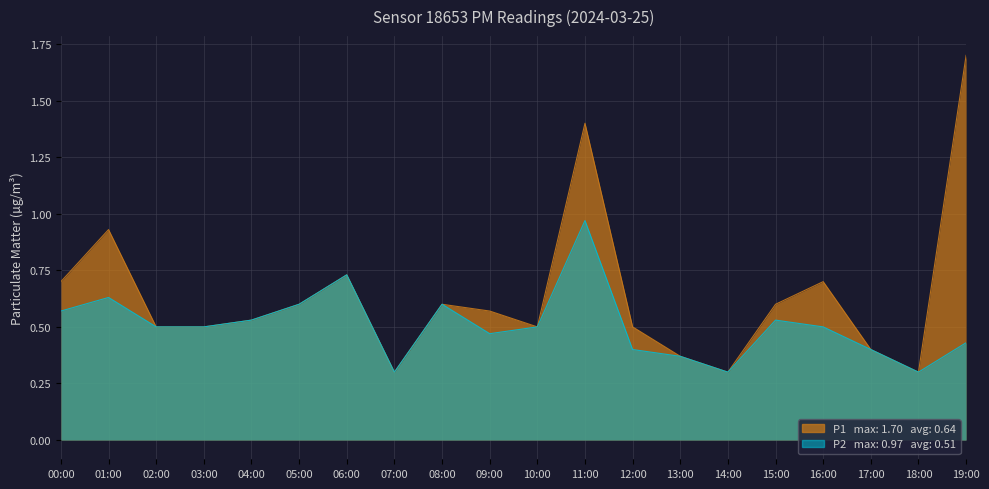

List the series in order of their peak value, highest first.

P1, P2